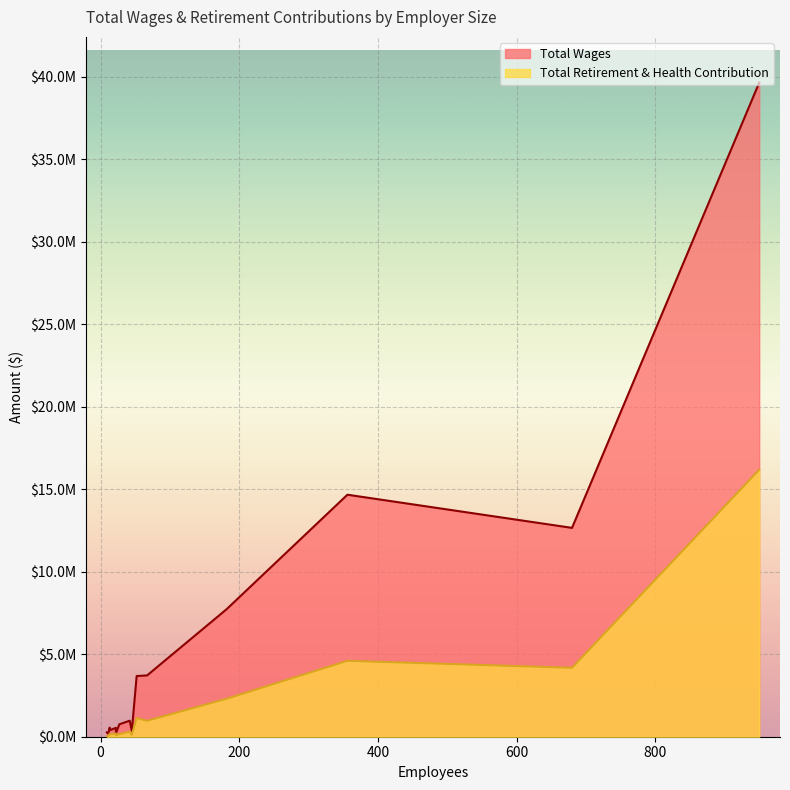

Which has a higher value, 356 or 67?

356